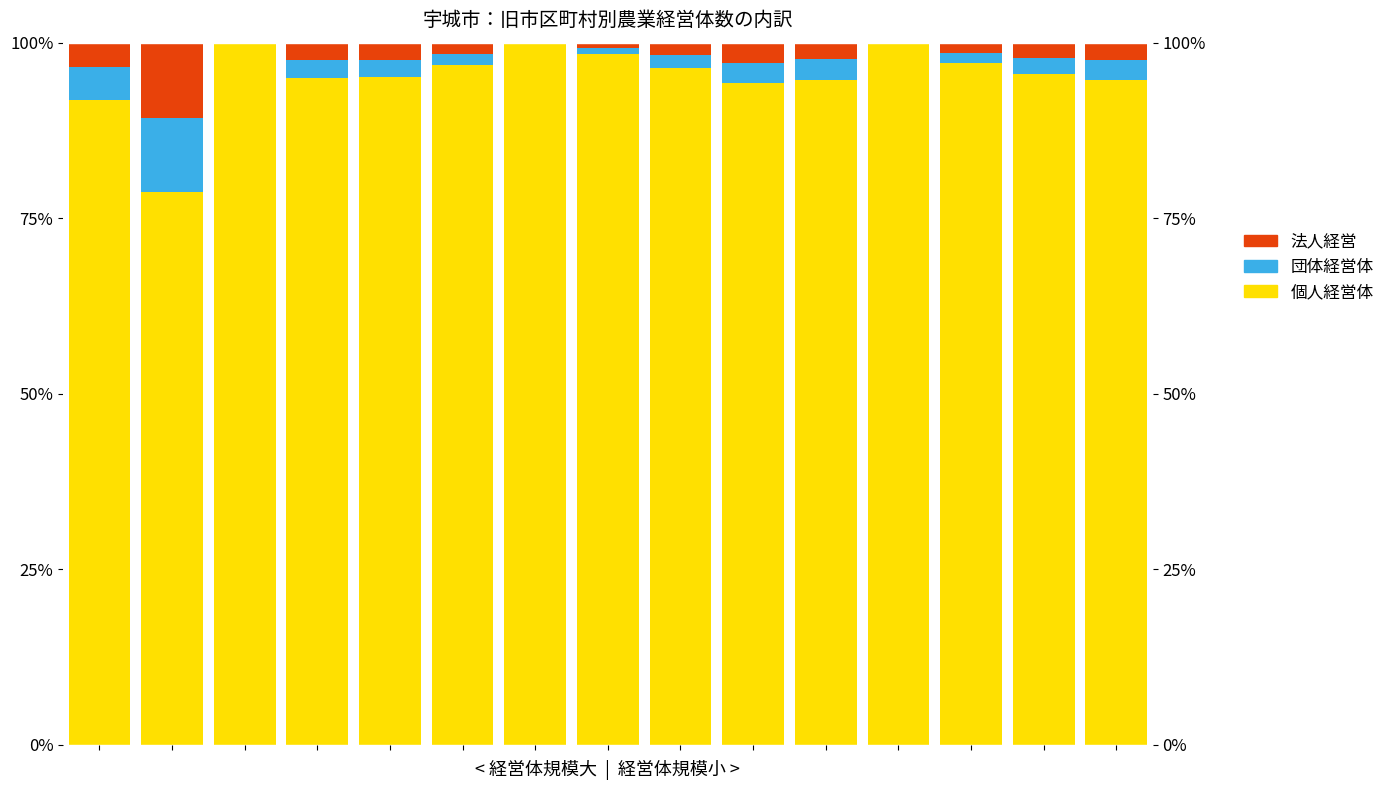

What is the maximum value shown in the chart?

100.0